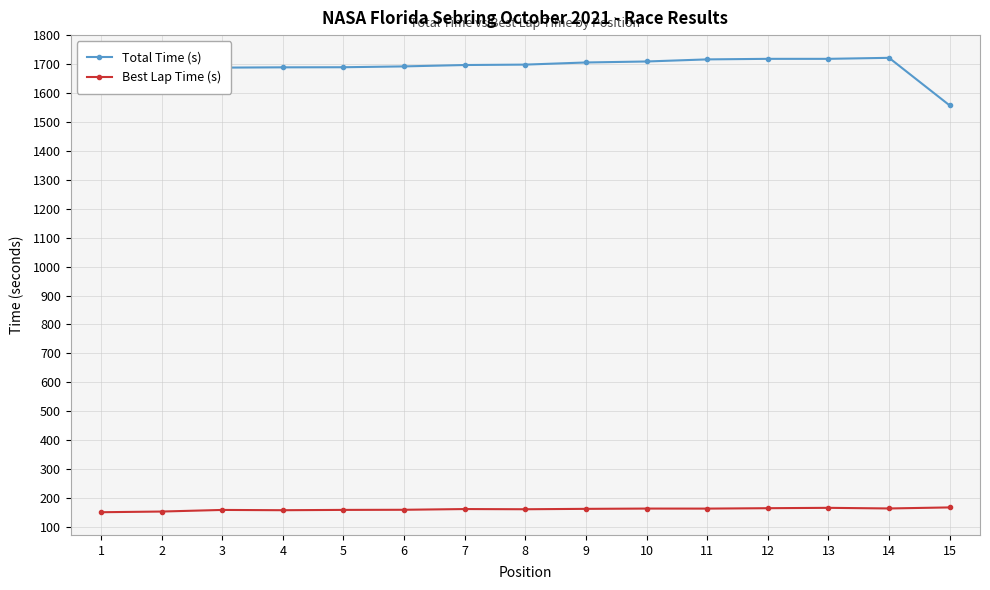

True or false: Total Time (s) has a value of 2953.6 at 9.

False